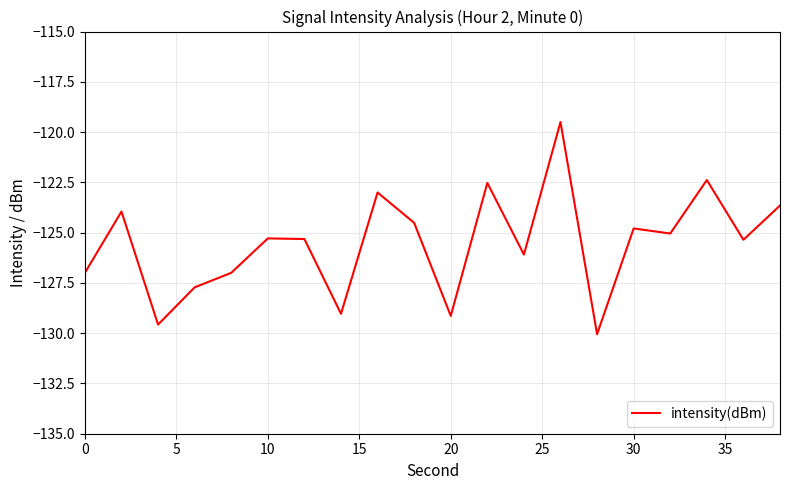

What is the difference between the maximum and minimum values?

10.6